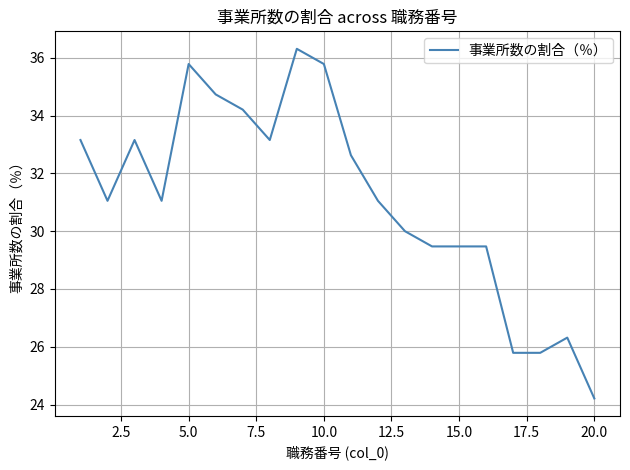

What is the minimum value shown in the chart?

24.2